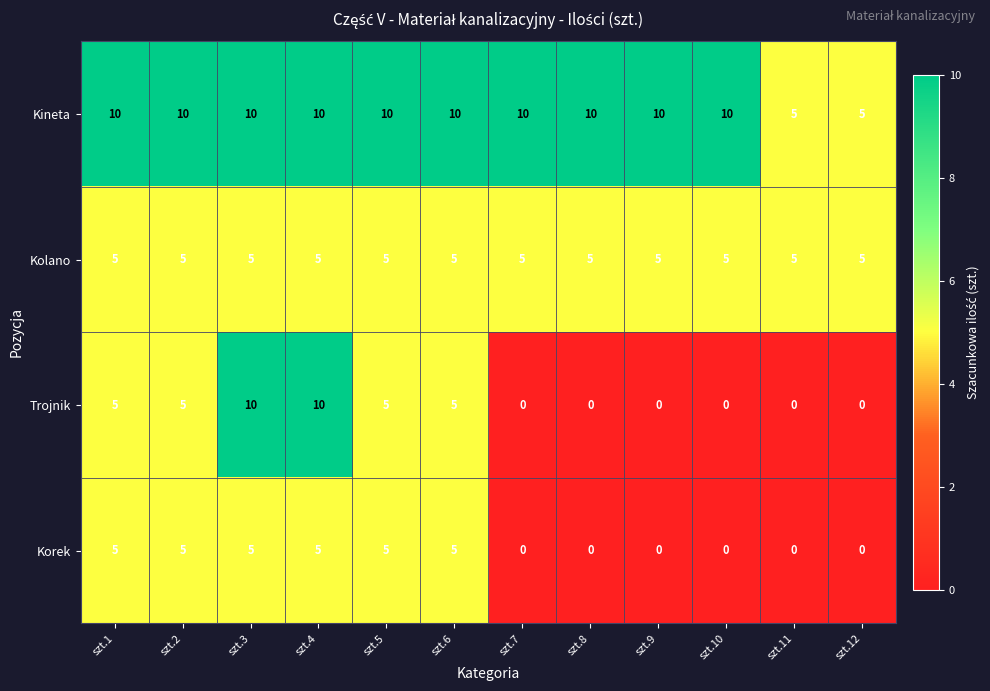

Which series has the largest range (max minus min)?

Trojnik